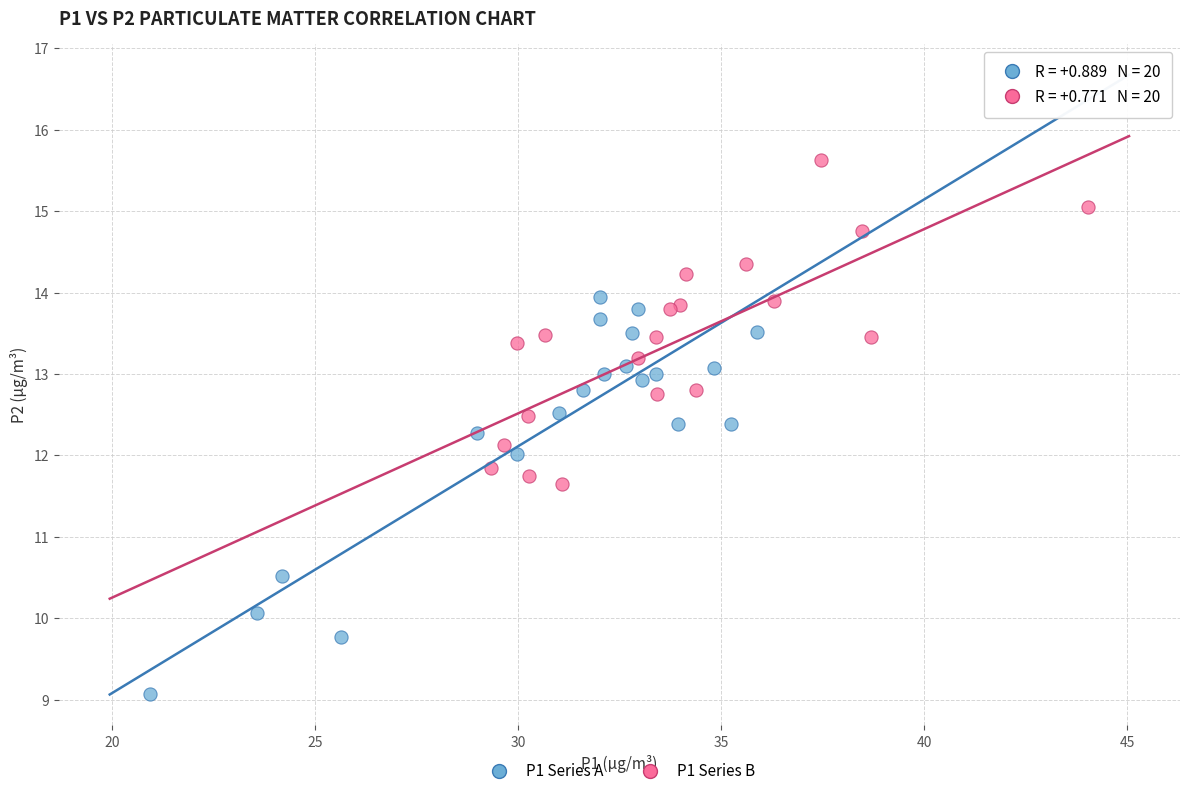

What are all the series names shown in the legend?

P1 Series A, P1 Series B